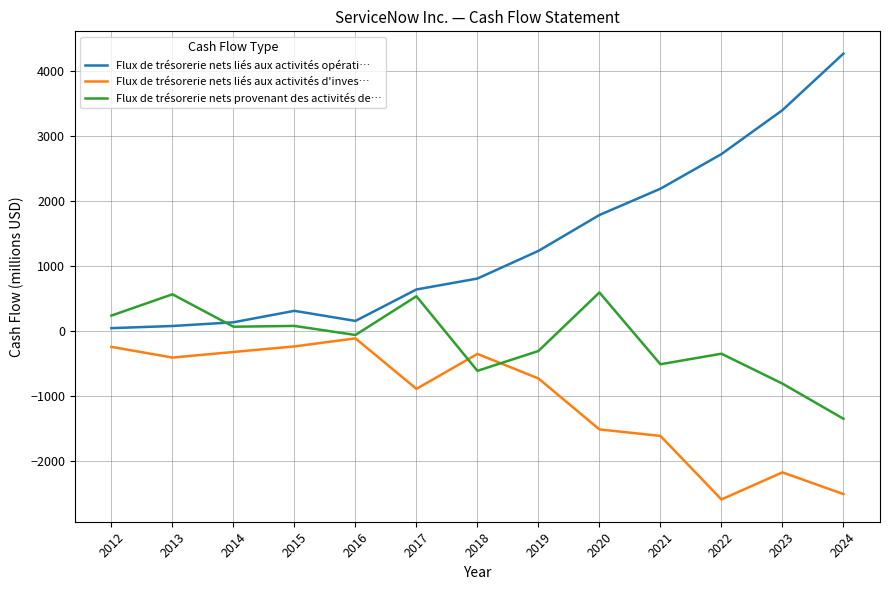

After their last crossing, which series has the higher values: Flux de trésorerie nets liés aux activités opérati… or Flux de trésorerie nets provenant des activités de…?

Flux de trésorerie nets liés aux activités opérati…